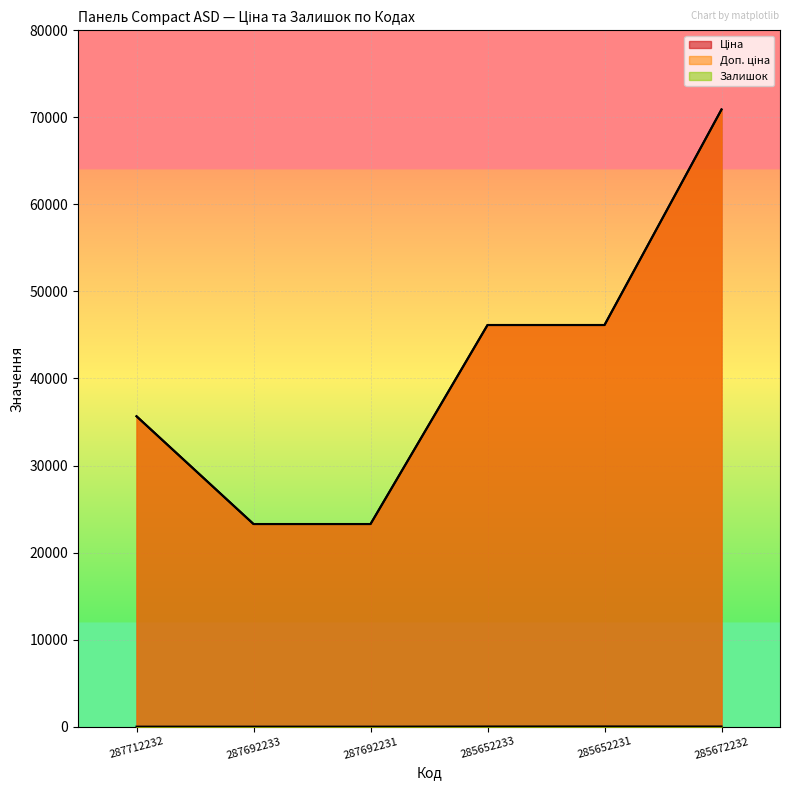

Between 285672232 and 287692233, which is larger?

285672232